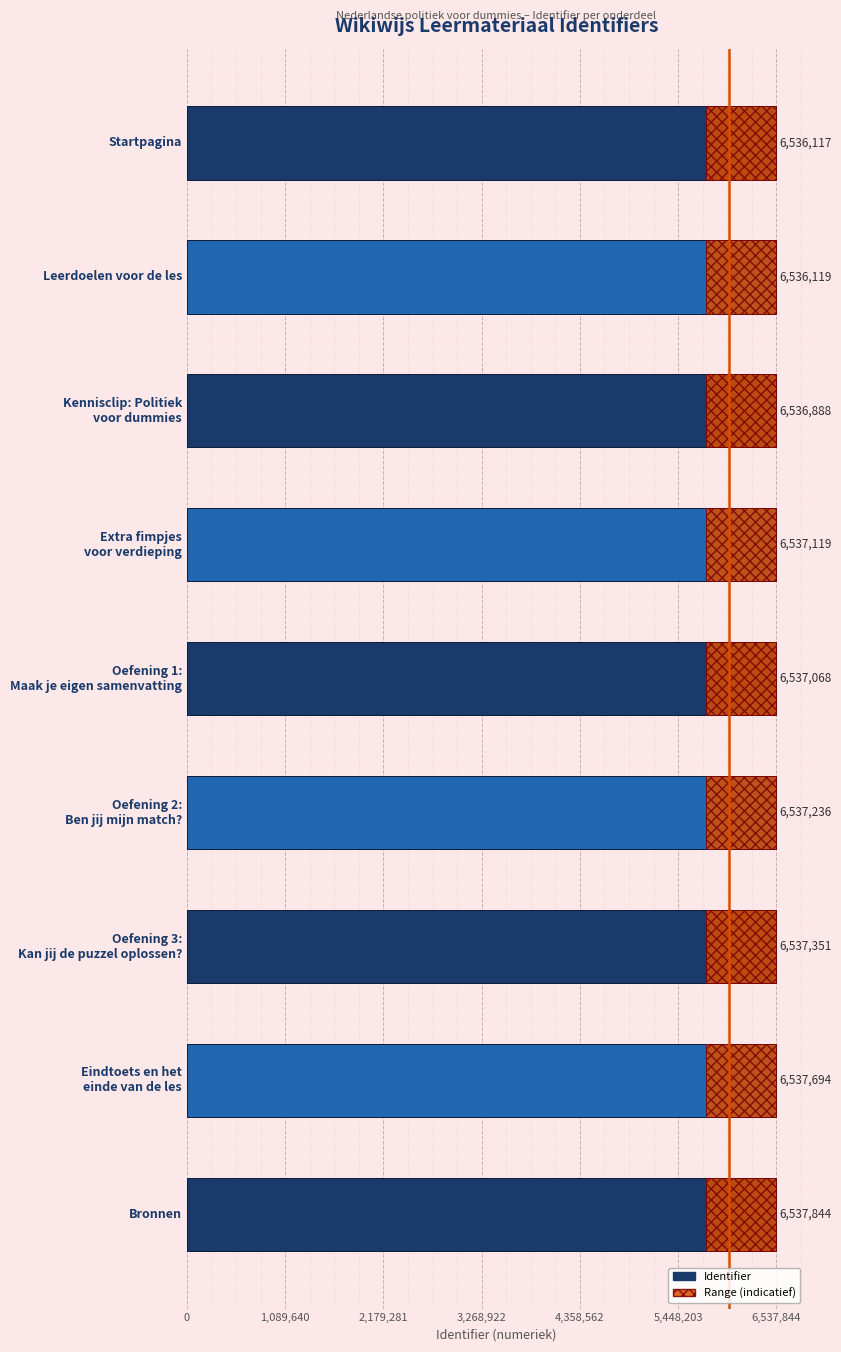

What are all the series names shown in the legend?

Identifier, Range (indicatief)